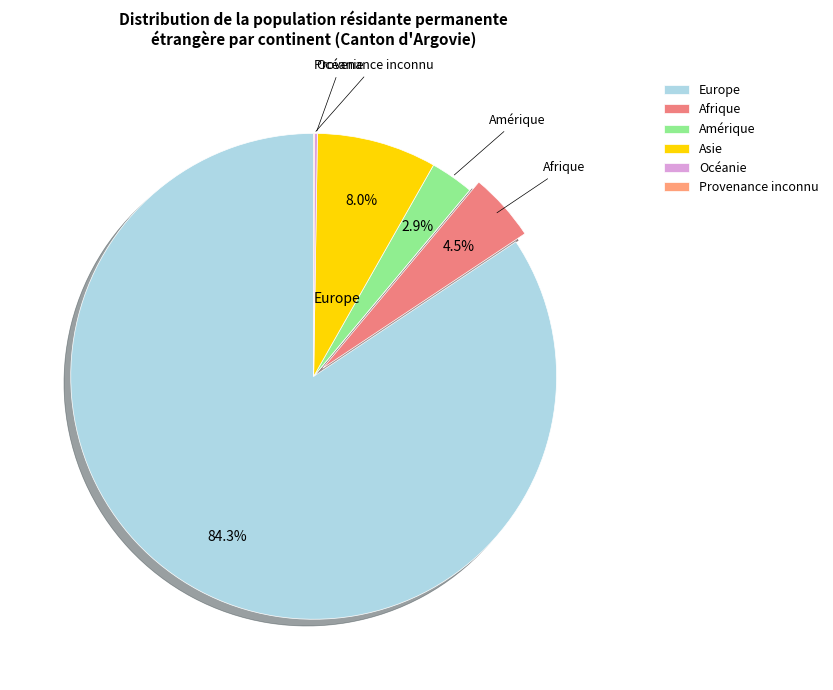

How many segments does this pie chart have?

6